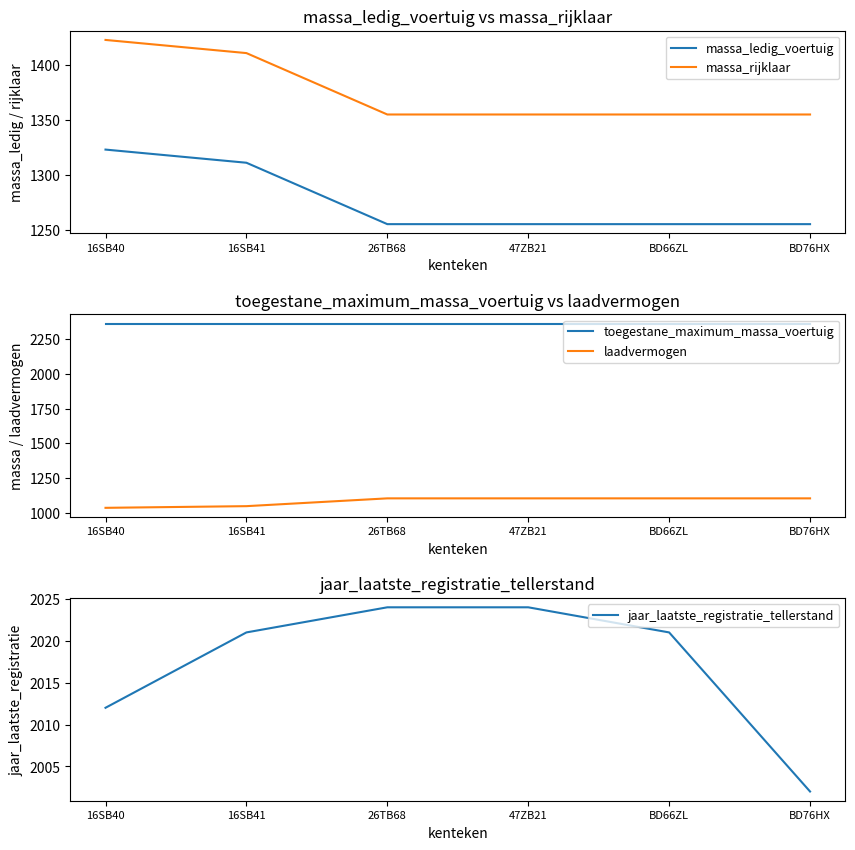

What are all the series names shown in the legend?

massa_ledig_voertuig, massa_rijklaar, toegestane_maximum_massa_voertuig, laadvermogen, jaar_laatste_registratie_tellerstand